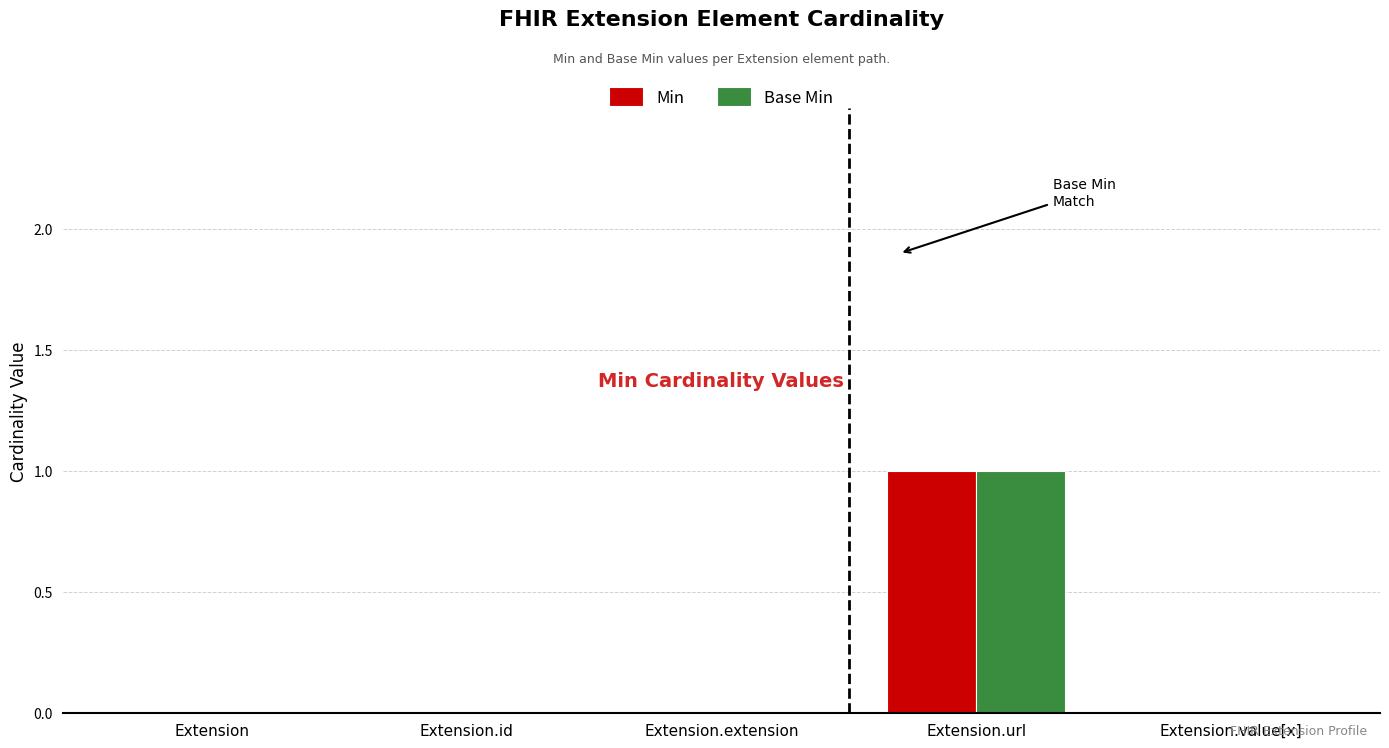

Is it true that Base Min equals 0 at Extension.id?

True